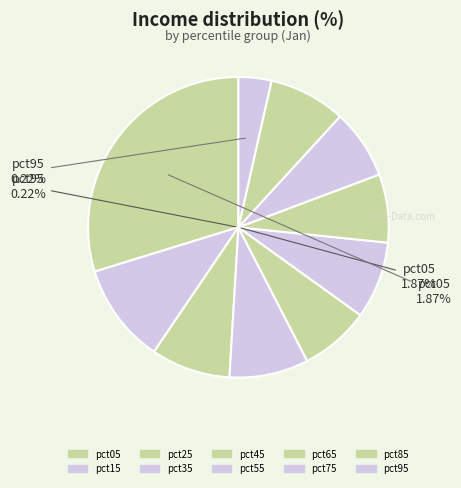

Which category has the smallest portion of the pie?

pct95